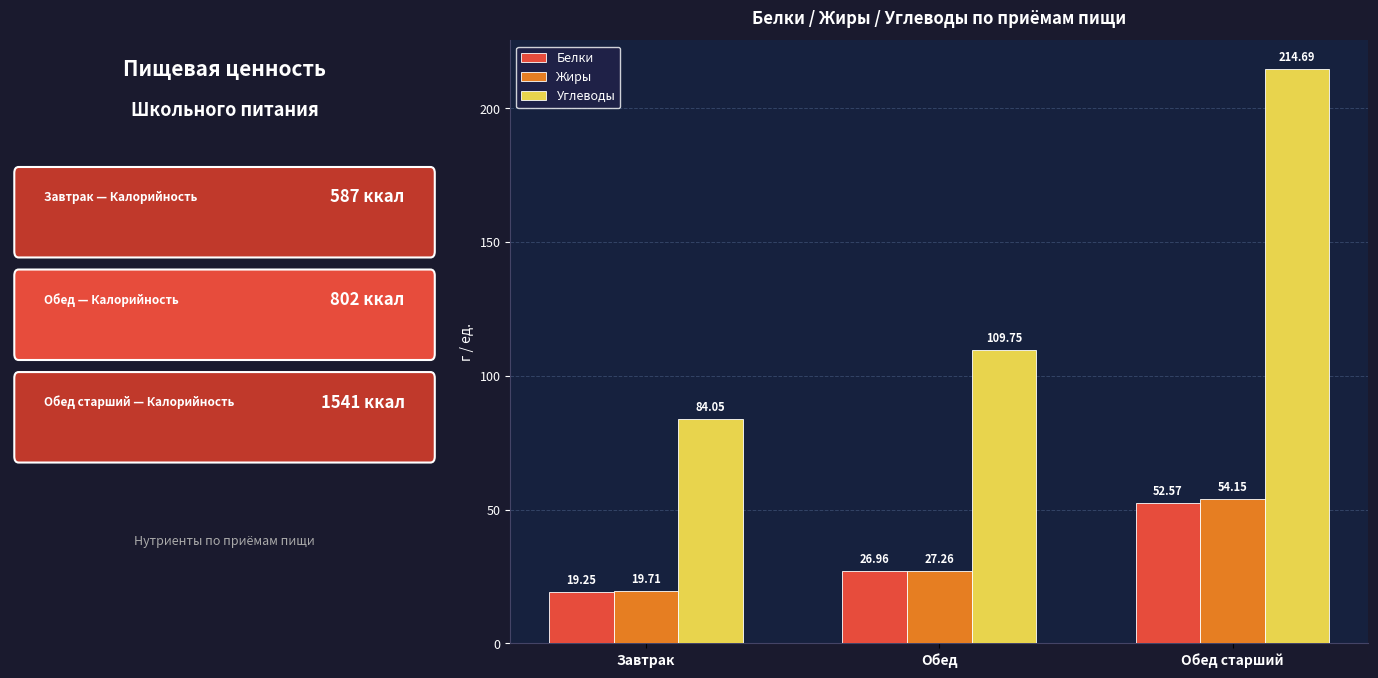

What is the difference between the maximum and minimum values in the Белки series?

33.3